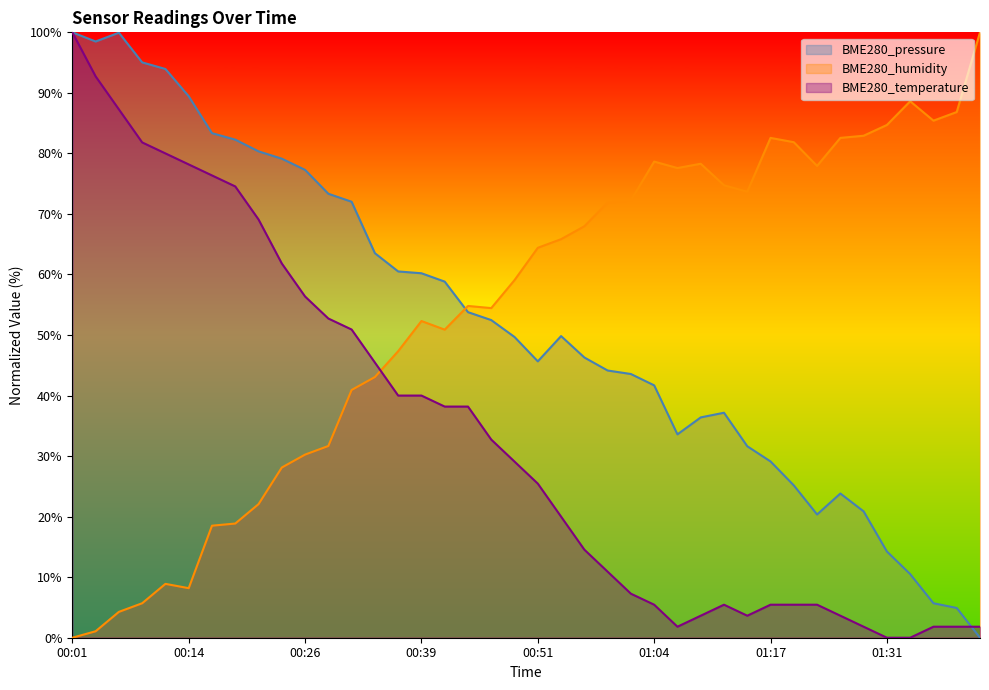

What is the greatest value displayed?

100.0